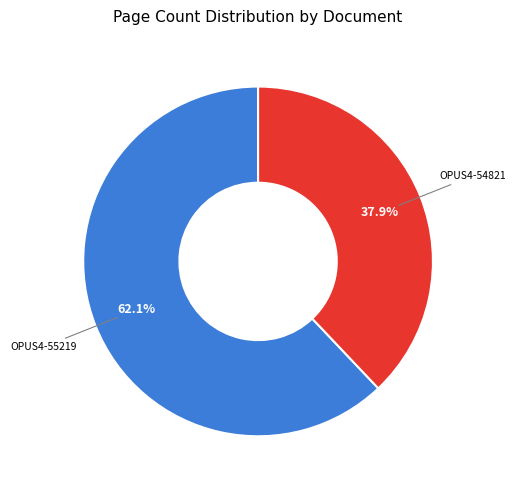

Does any single category account for the majority?

Yes